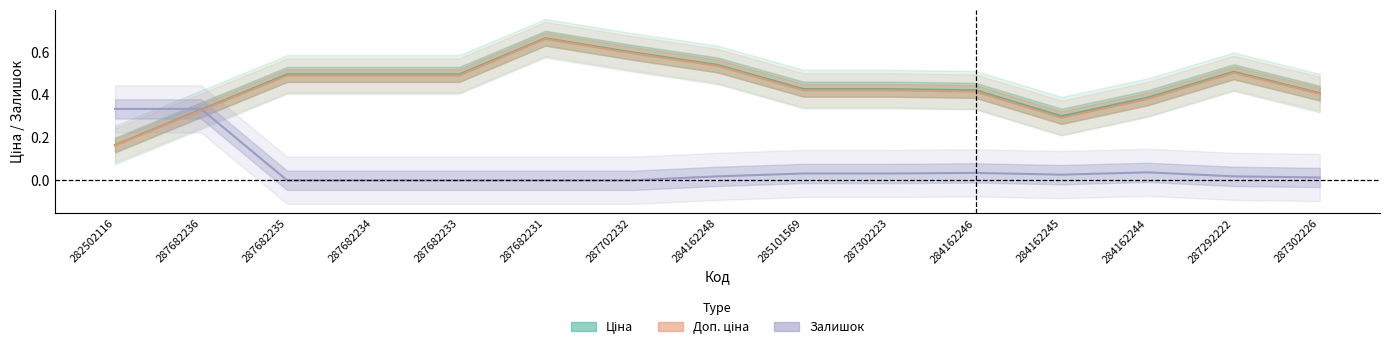

Does the chart have visible grid lines?

No